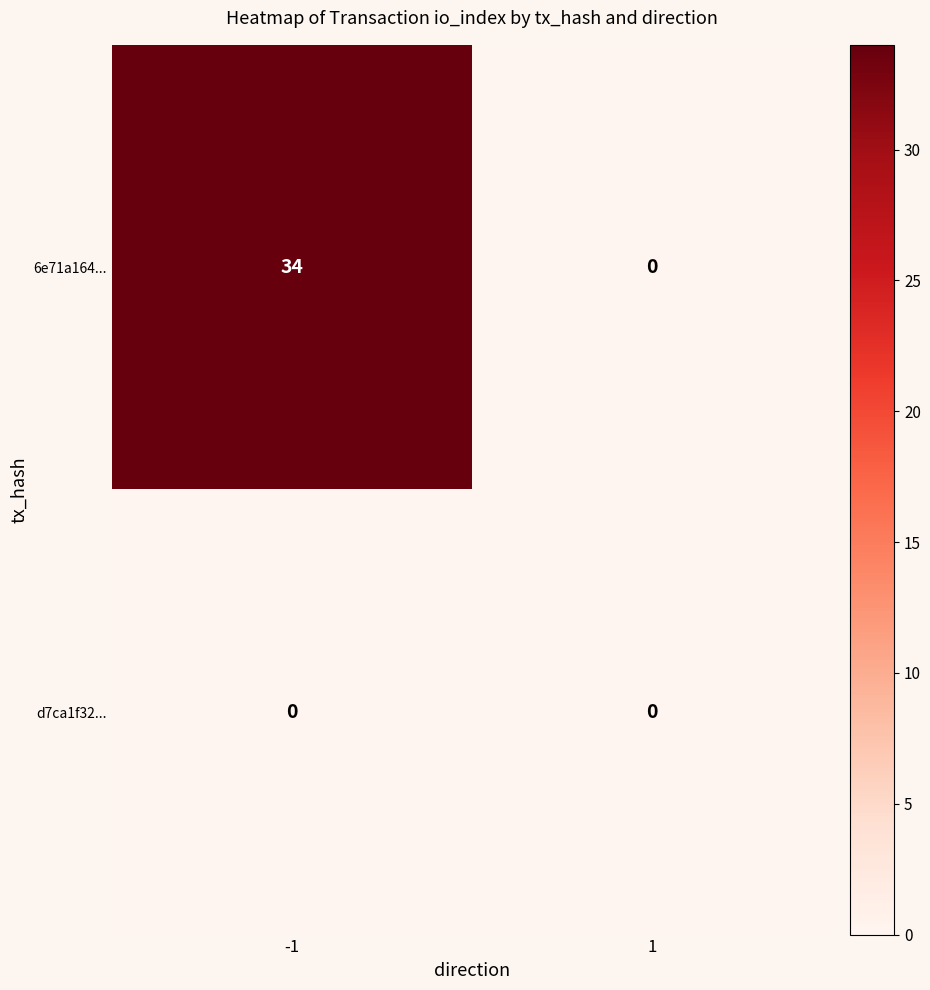

At which category is the sum across all series the highest?

-1